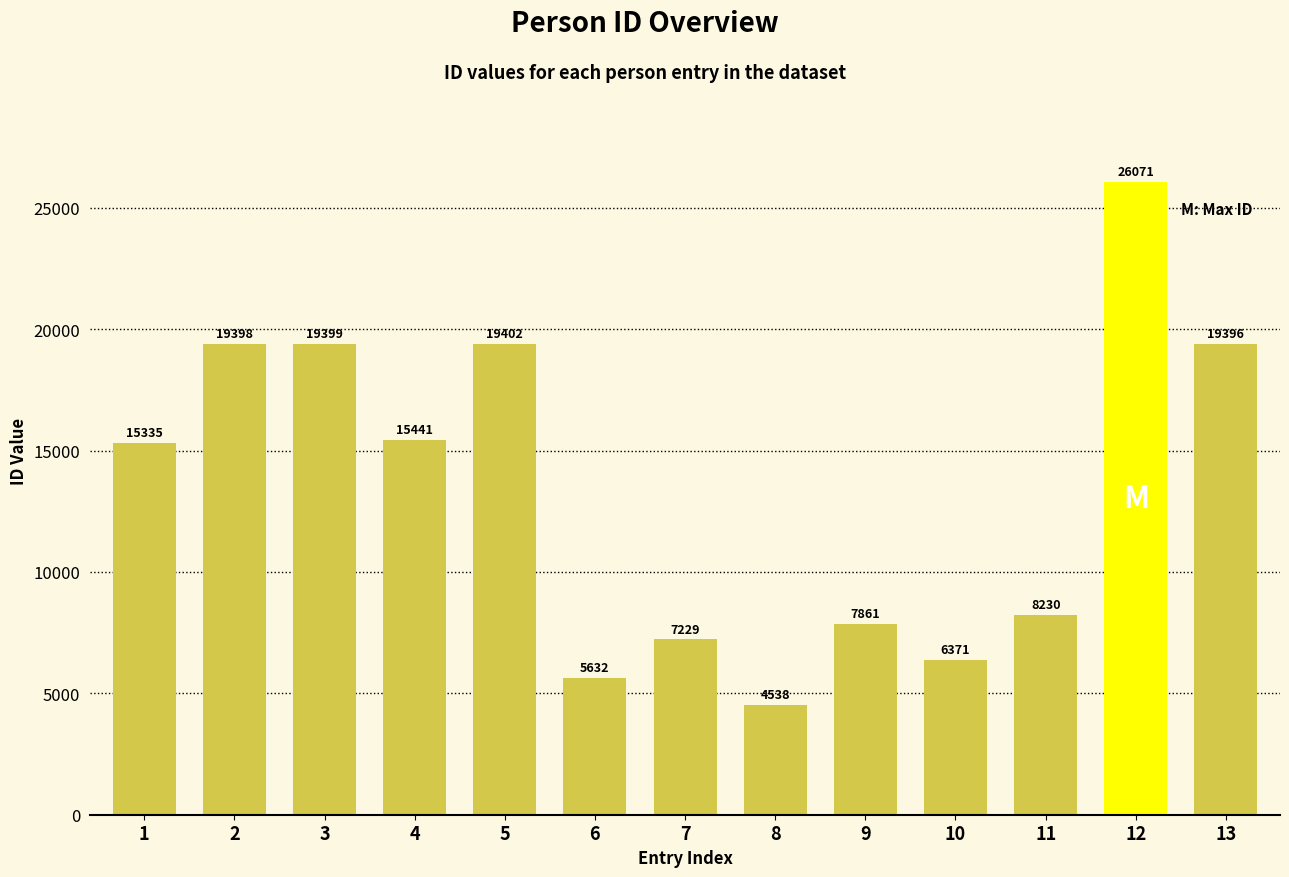

What is the difference between the maximum and second lowest values?

20439